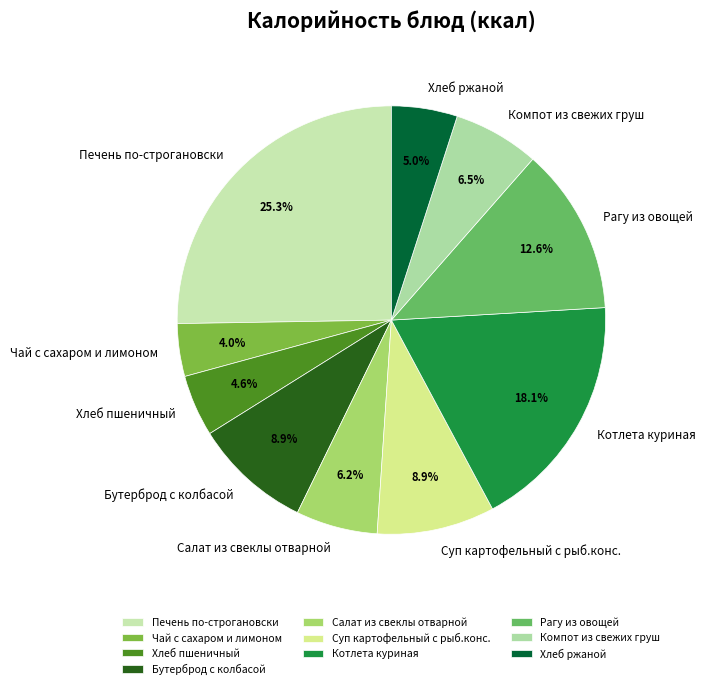

Is there a majority slice in this chart?

No